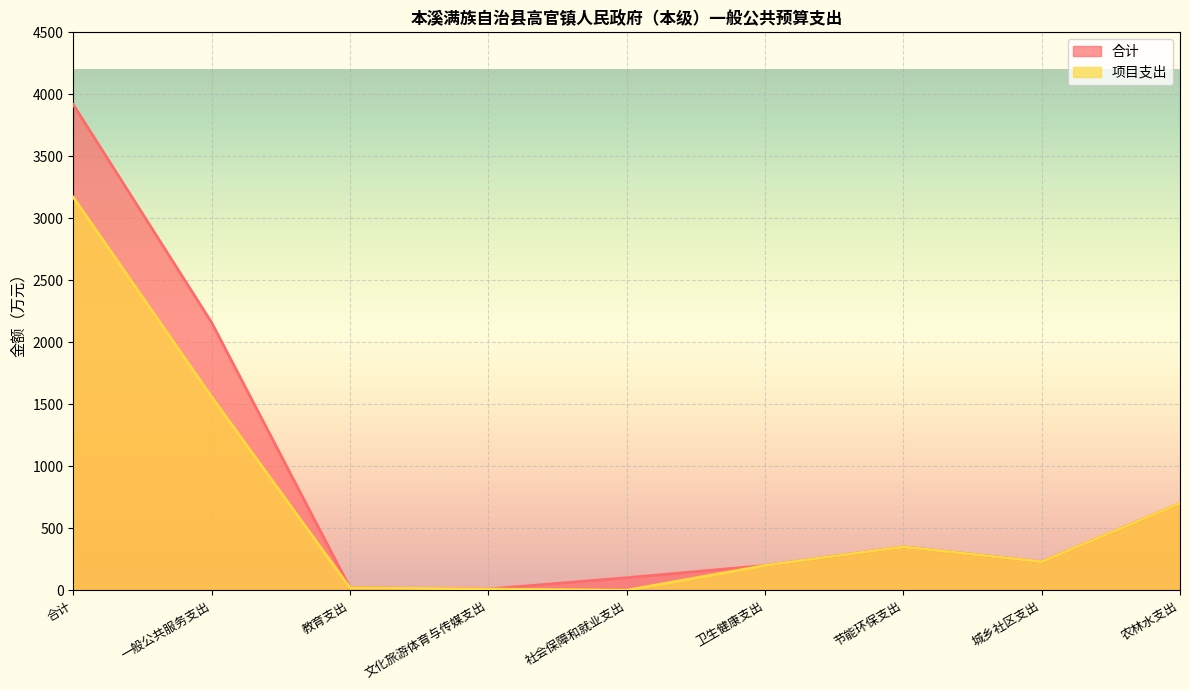

What is the value of the 项目支出 point at the 2nd from the left?

1560.0